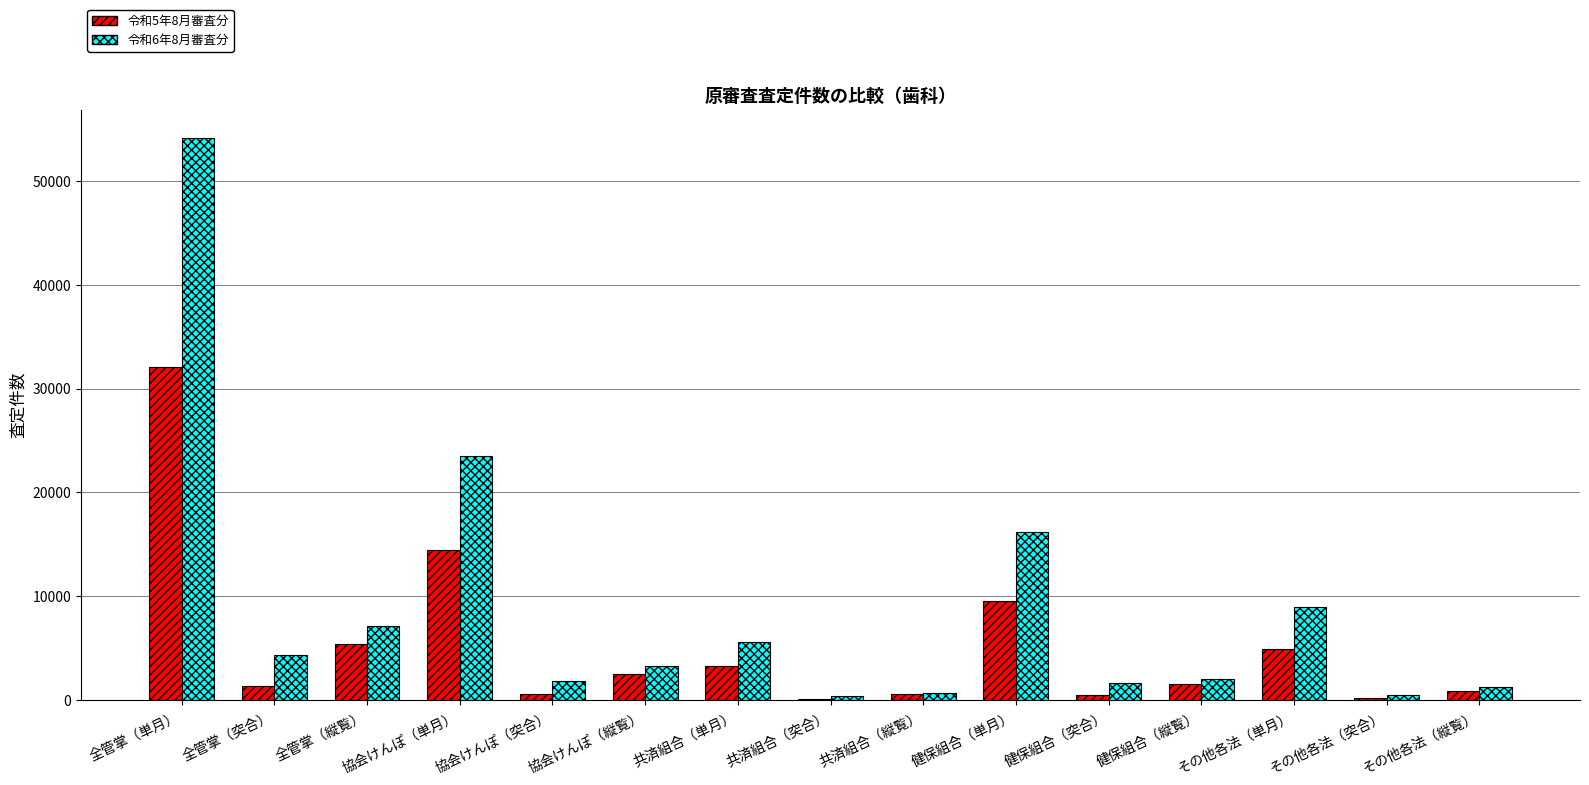

Where does the 令和6年8月審査分 series first go above 3227?

全管掌（単月）